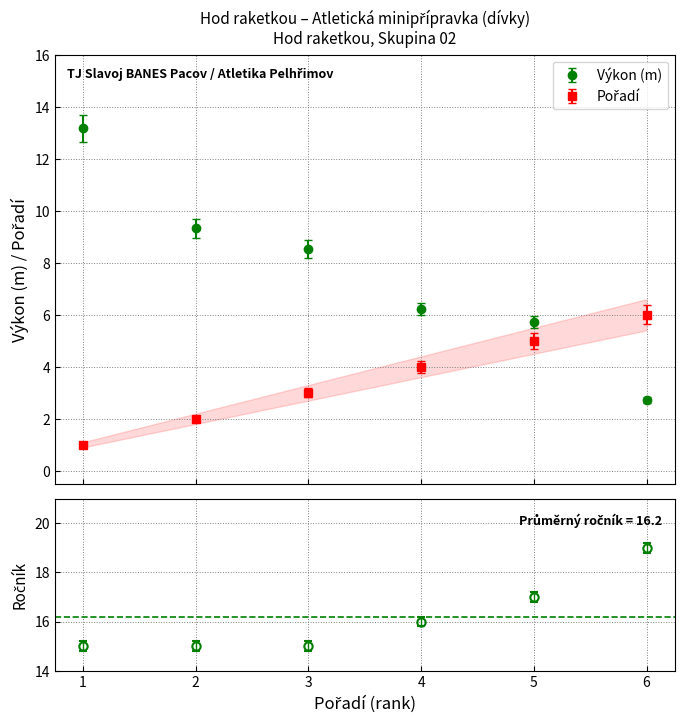

Count the number of categories in the chart.

6